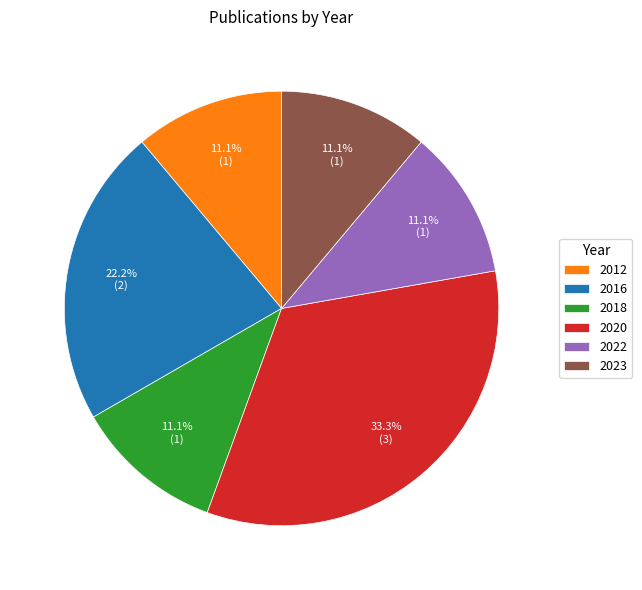

Which slice is the largest?

2020